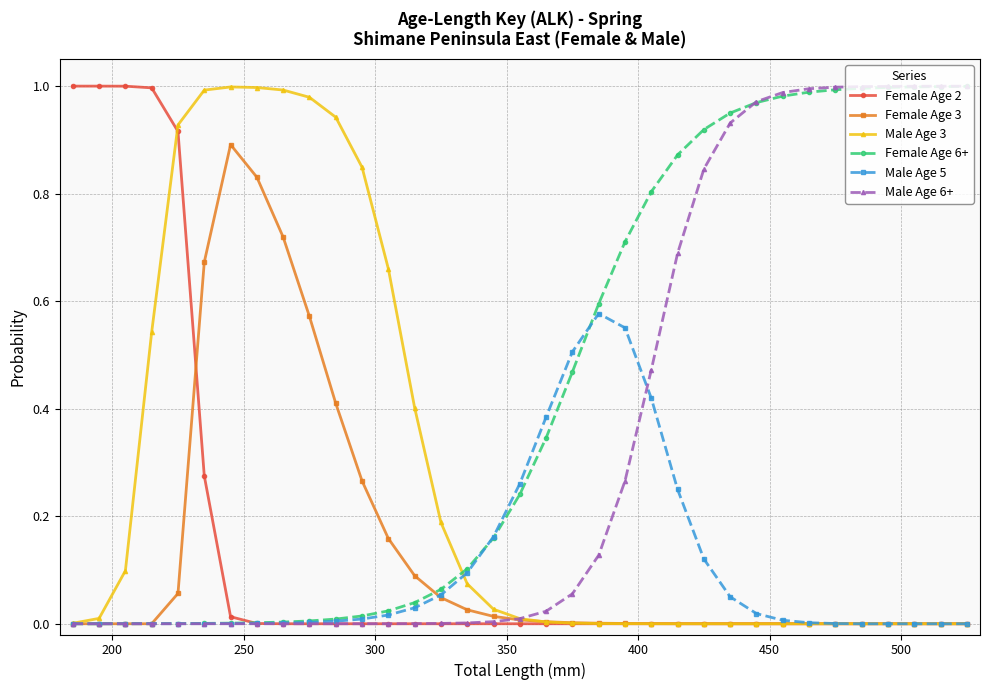

At how many categories does at least one series exceed 0?

35